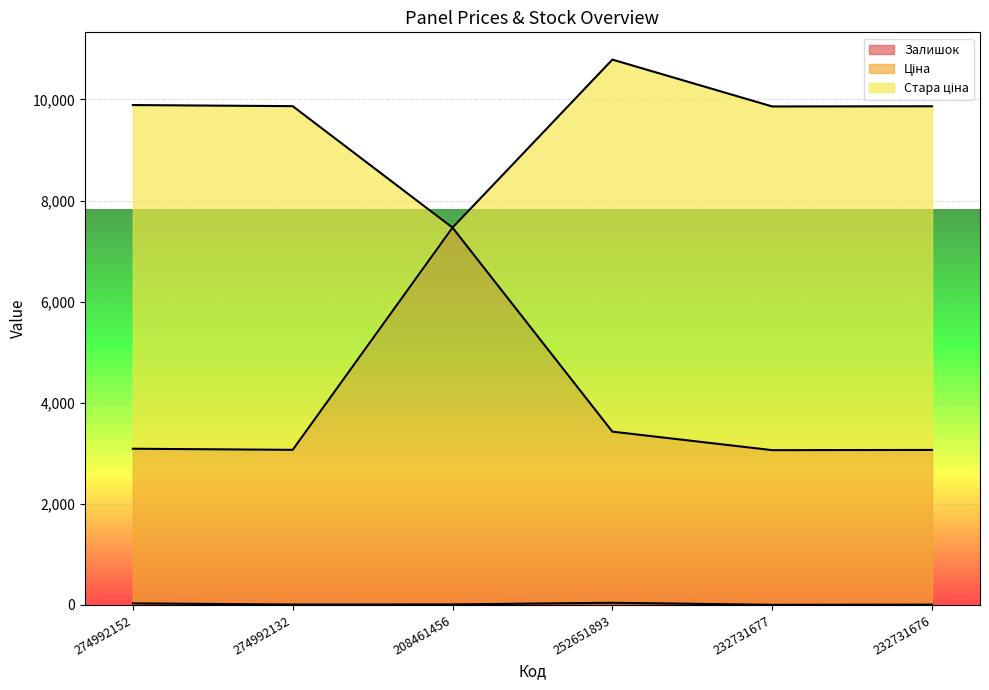

At which category is the sum across all series the highest?

252651893